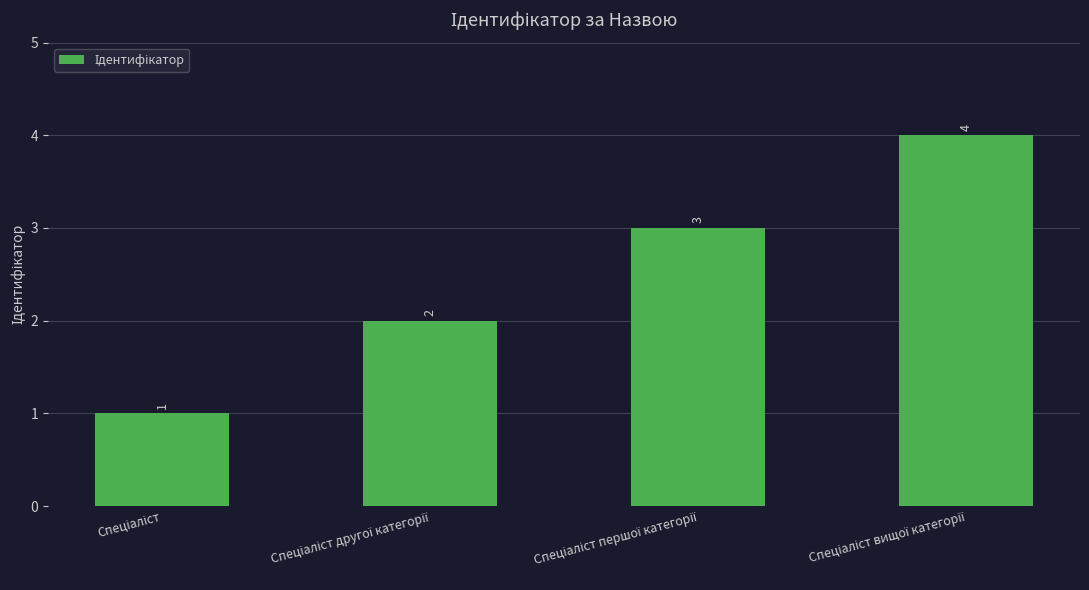

How many values are between 2 and 4?

3